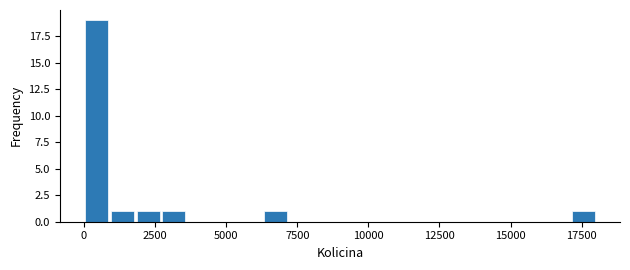

Around what value on the x-axis is the tallest bar? Give the approximate position of its centre, as read against the axis.

500